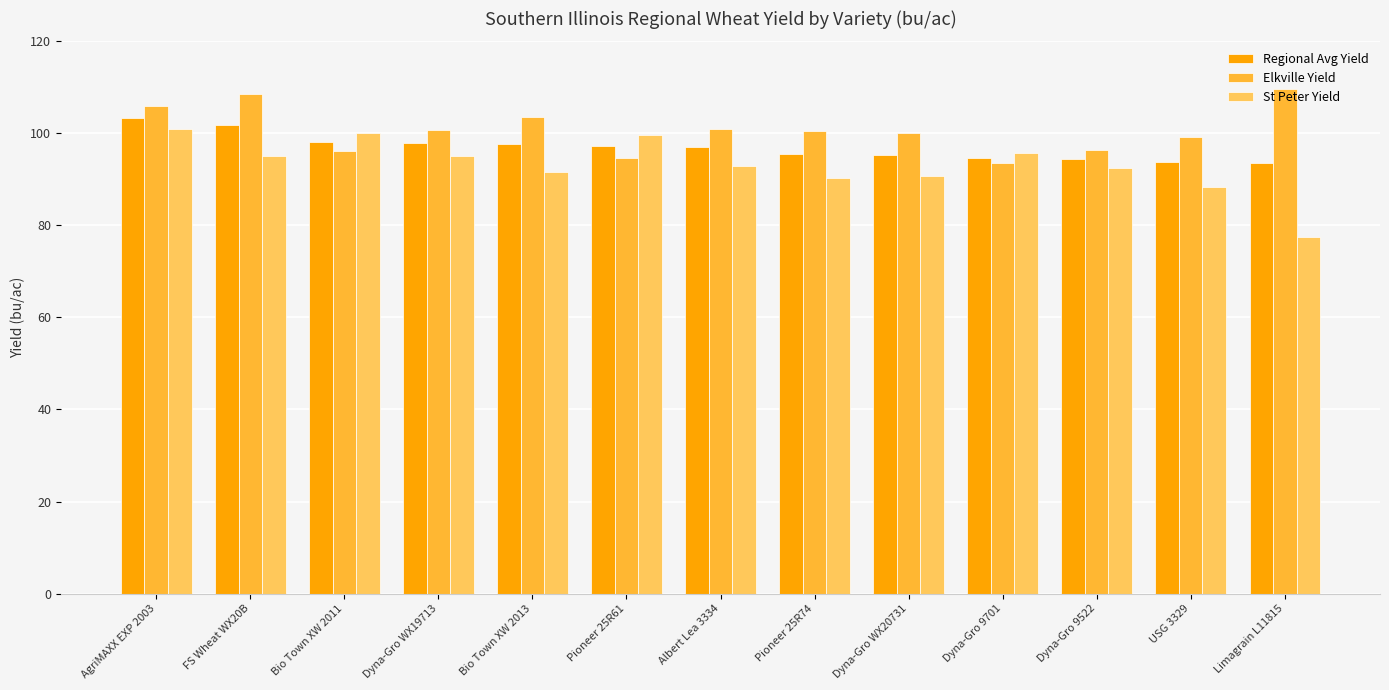

What is the difference between the maximum and minimum values in the Elkville Yield series?

15.9